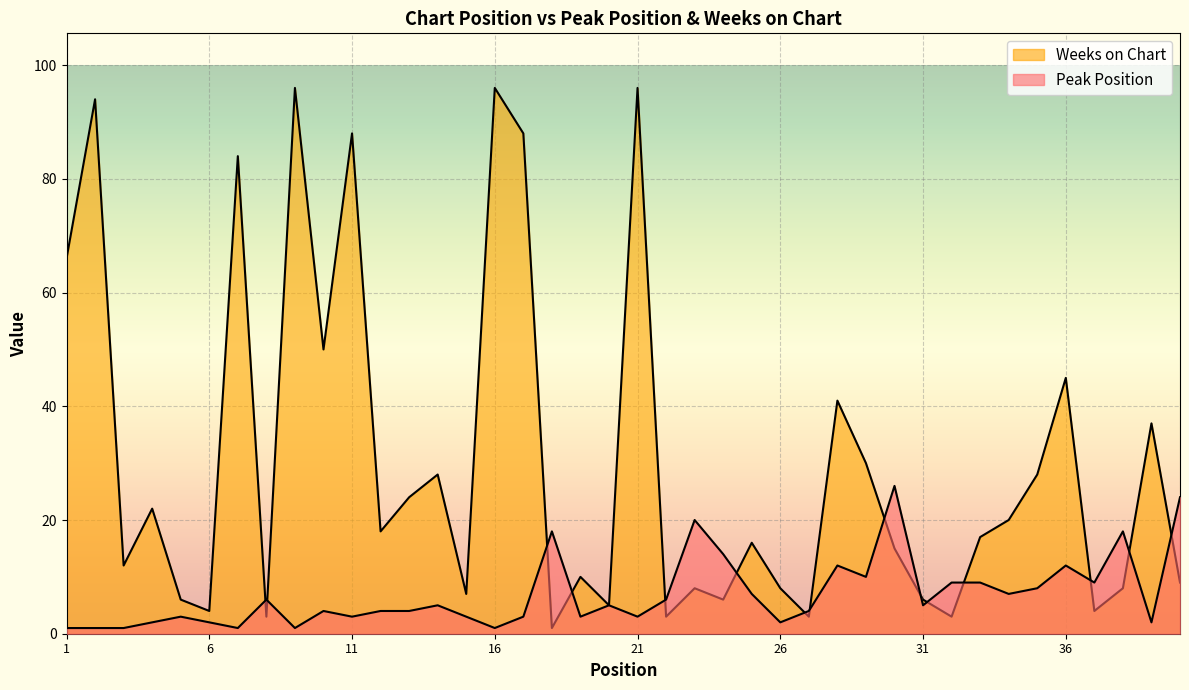

Reading left to right, what are all the values shown in this chart?

Peak Position: 1=1	2=1	3=1	4=2	5=3	6=2	7=1	8=6	9=1	10=4	11=3	12=4	13=4	14=5	15=3	16=1	17=3	18=18	19=3	20=5	21=3	22=6	23=20	24=14	25=7	26=2	27=4	28=12	29=10	30=26	31=5	32=9	33=9	34=7	35=8	36=12	37=9	38=18	39=2	40=24
Weeks on Chart: 1=66	2=94	3=12	4=22	5=6	6=4	7=84	8=3	9=96	10=50	11=88	12=18	13=24	14=28	15=7	16=96	17=88	18=1	19=10	20=5	21=96	22=3	23=8	24=6	25=16	26=8	27=3	28=41	29=30	30=15	31=6	32=3	33=17	34=20	35=28	36=45	37=4	38=8	39=37	40=9